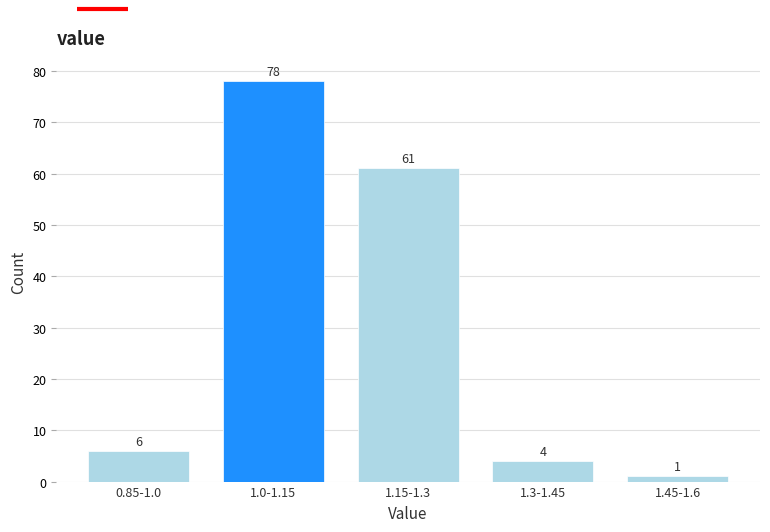

Reading left to right, transcribe all the data shown in this chart.

0.85-1.0=6	1.0-1.15=78	1.15-1.3=61	1.3-1.45=4	1.45-1.6=1